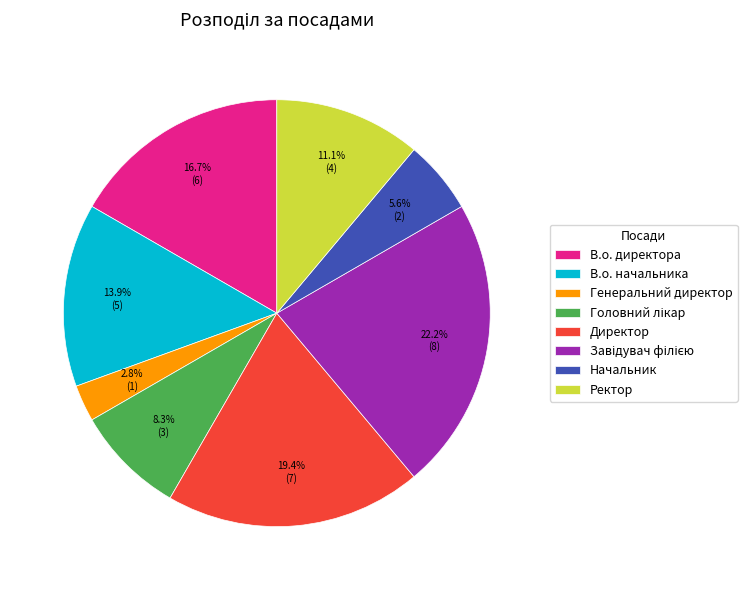

Which has a higher value, В.о. директора or Ректор?

В.о. директора